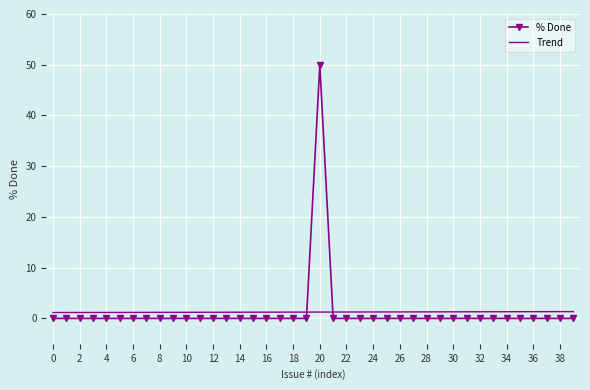

List the series in order of their peak value, highest first.

% Done, Trend